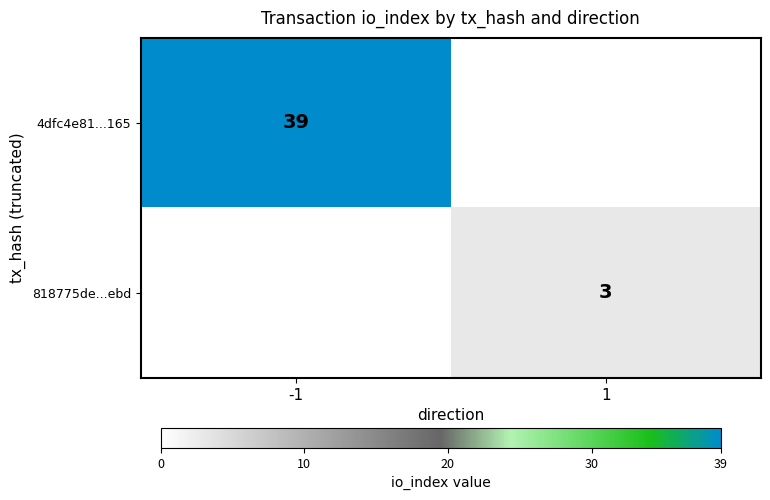

True or false: 4dfc4e81...165 has a value of 26 at -1.

False